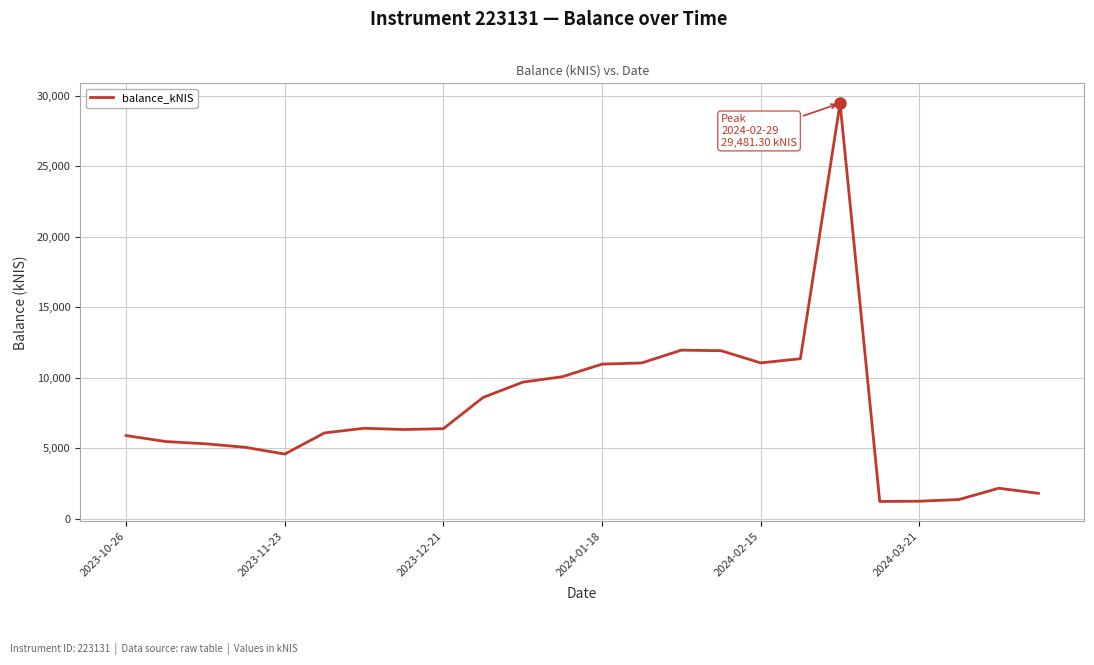

What is the maximum value shown in the chart?

29481.3